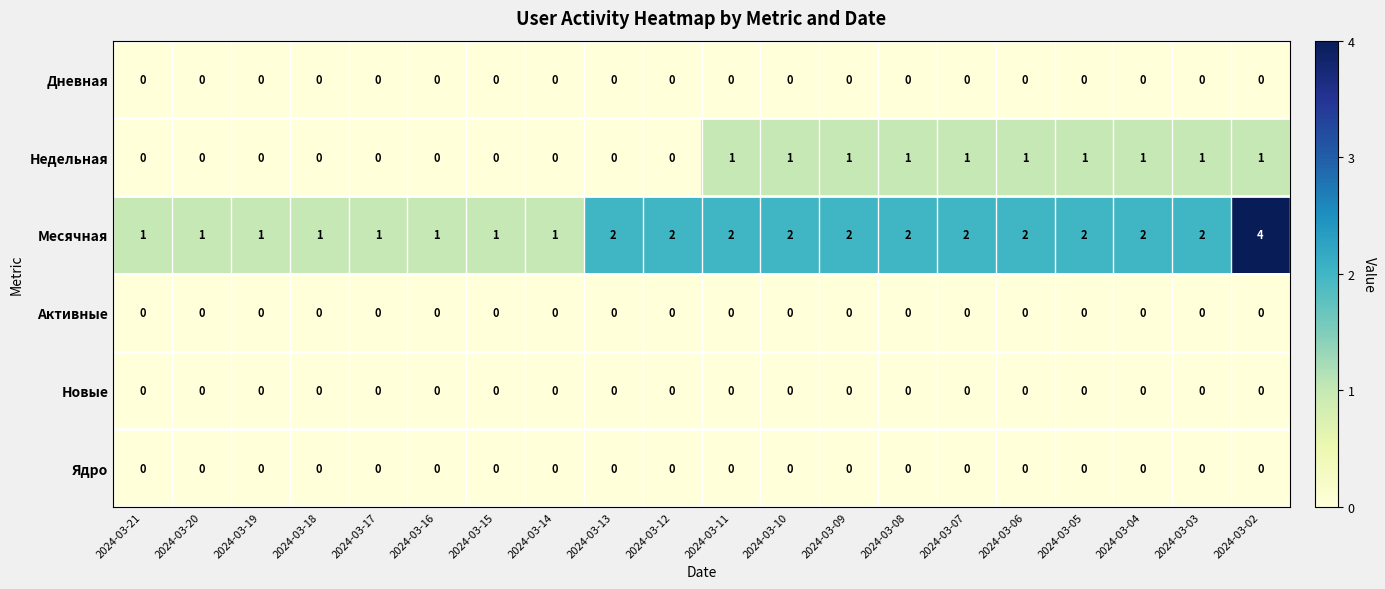

Count the number of data series in this chart.

6